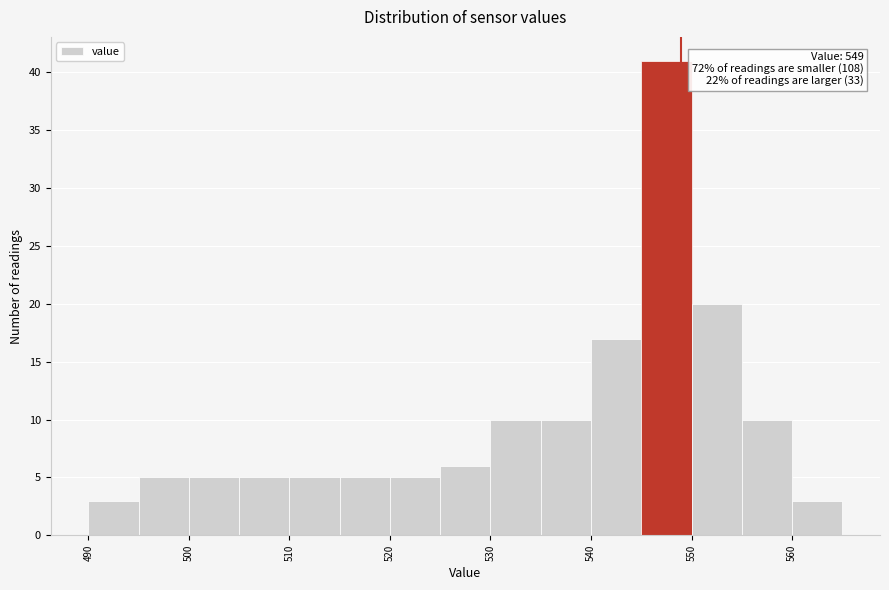

Which range on the x-axis has the tallest bar?

545 to 550